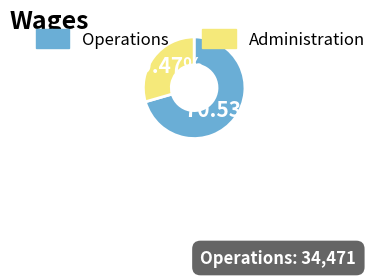

Rank the categories by value from highest to lowest.

Operations, Administration